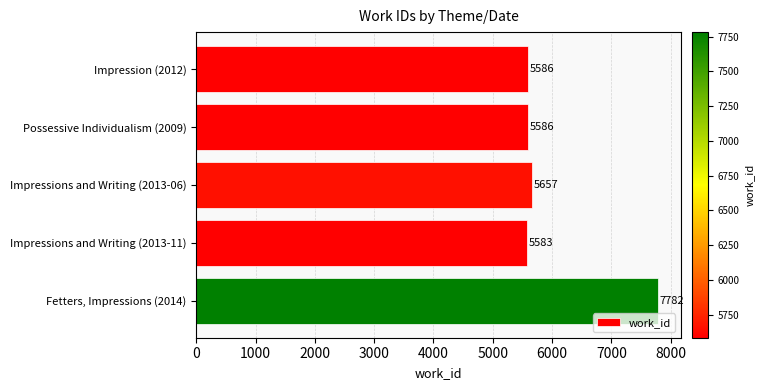

What is the change in value from Possessive Individualism (2009) to Fetters, Impressions (2014)?

+2196